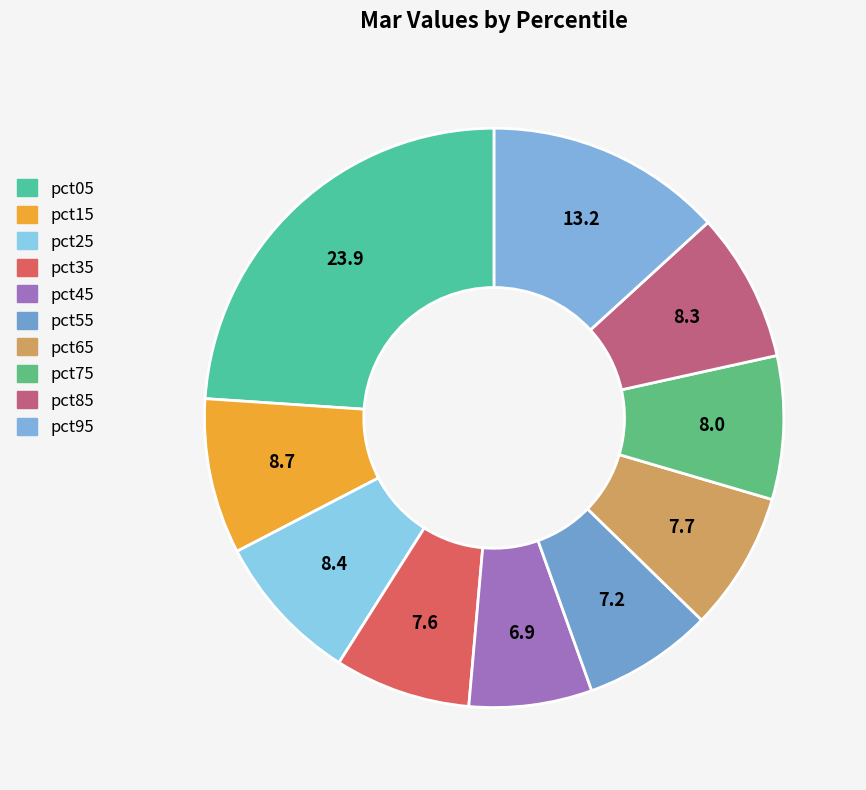

True or false: pct95 accounts for 26% of the total.

False